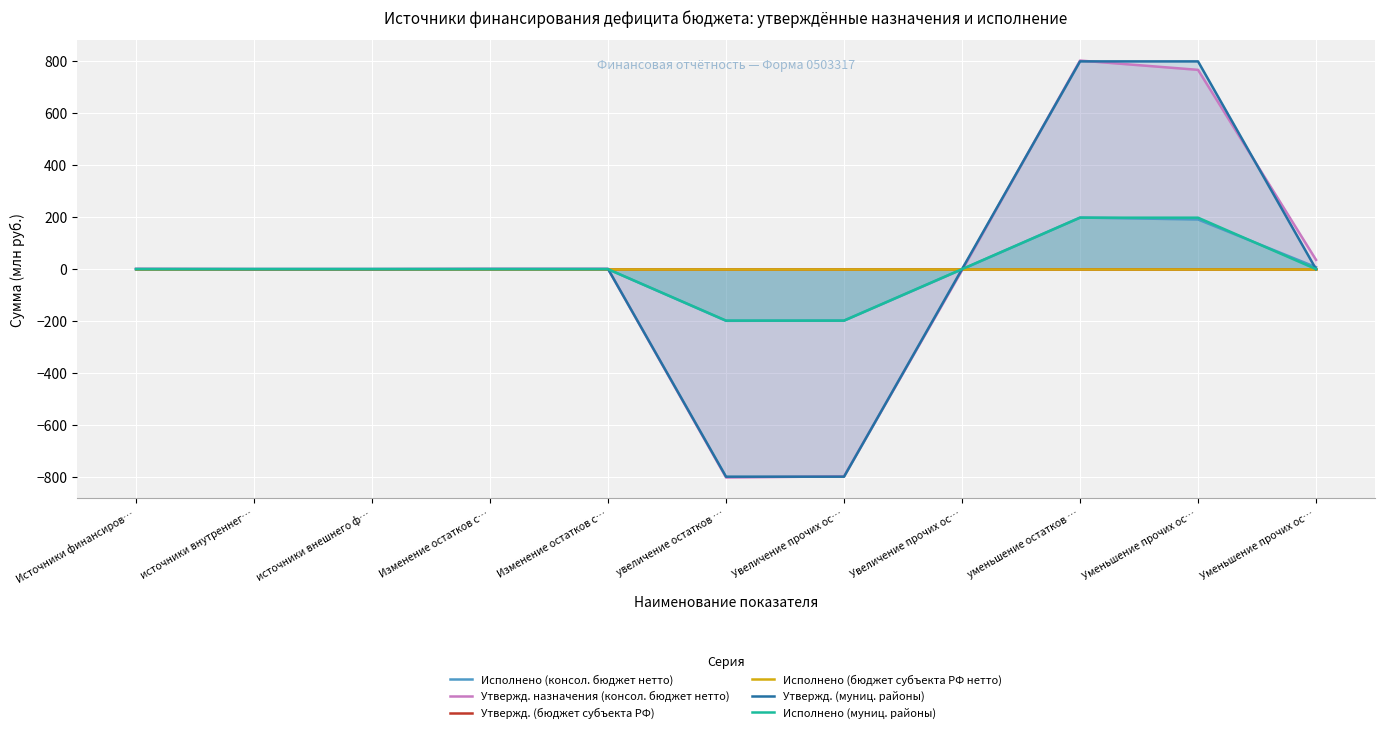

Which has a higher value, Увеличение прочих ос… or Увеличение прочих ос…?

Увеличение прочих ос…